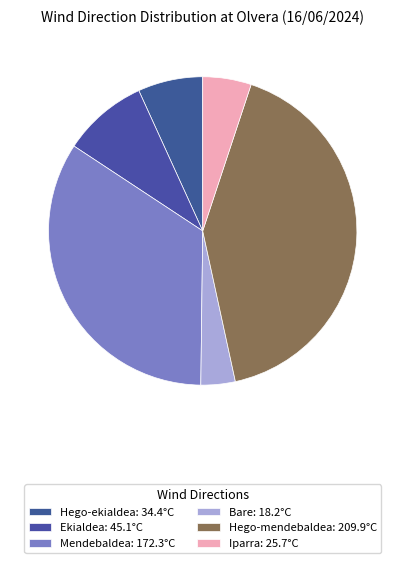

How many segments does this pie chart have?

6